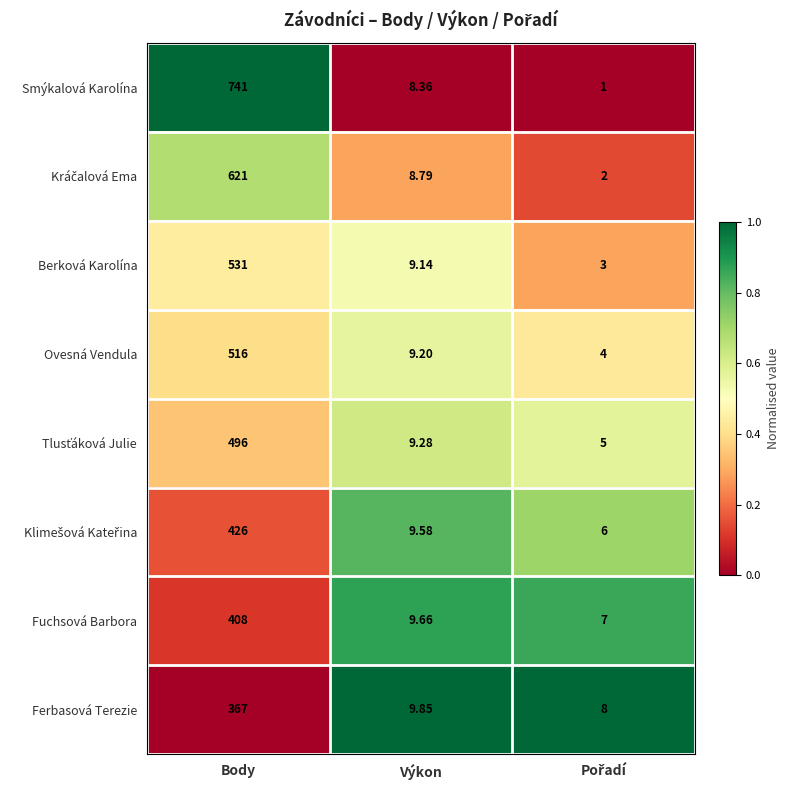

Which series has the largest total across all categories?

Smýkalová Karolína